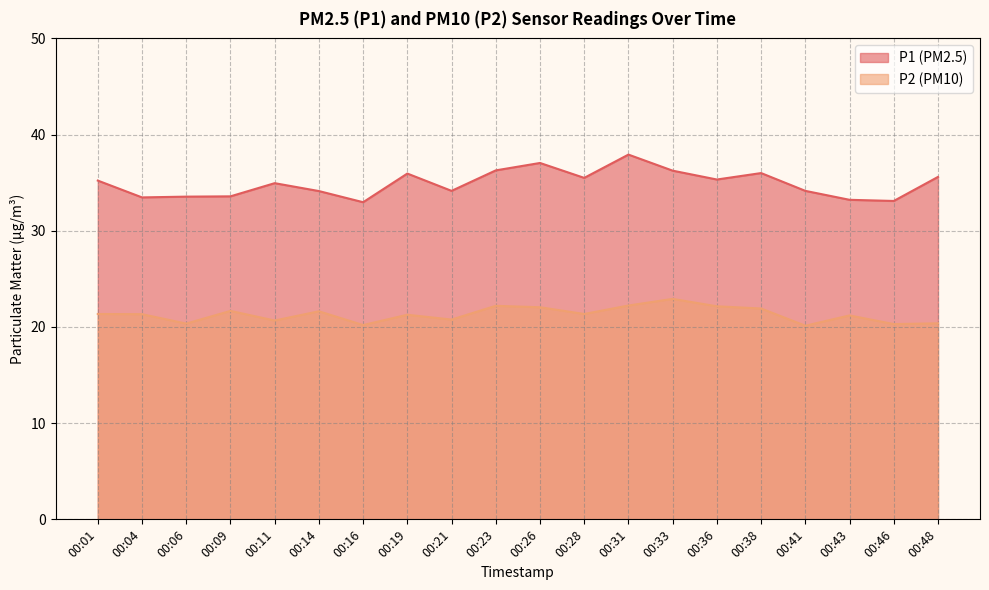

What are all the series names shown in the legend?

P1 (PM2.5), P2 (PM10)